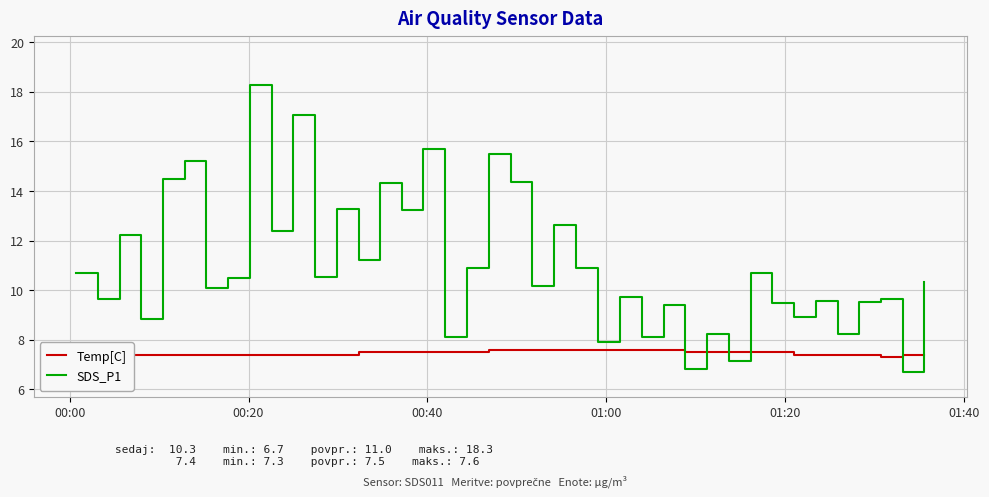

List the series in order of their peak value, lowest first.

Temp[C], SDS_P1